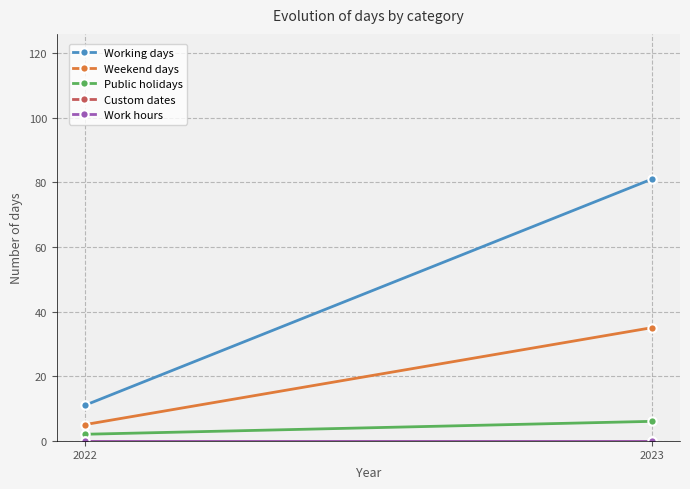

Between 2022 and 2023, which is larger?

2023